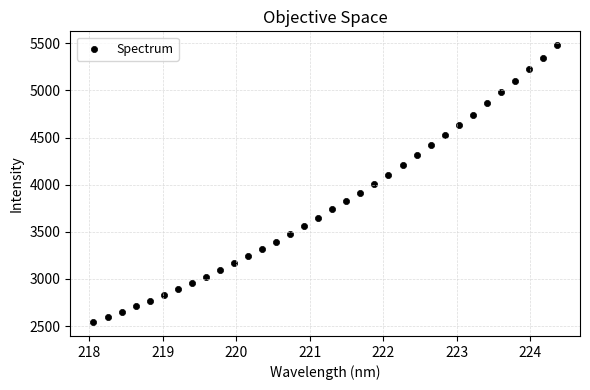

What is the range of Y values (max minus min)?

2937.9